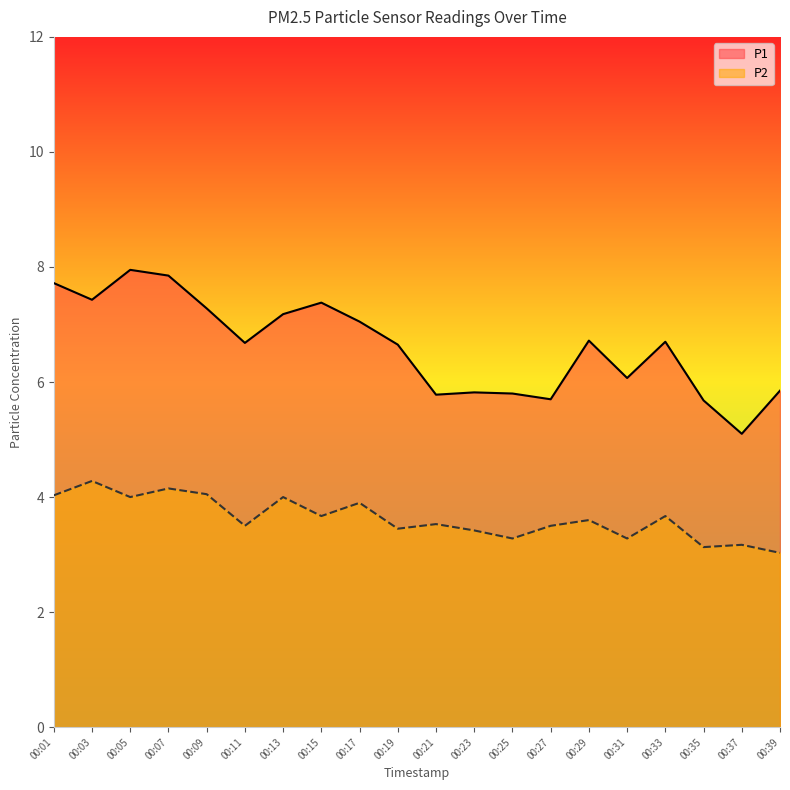

What is the value of the P1 point at the 11th from the left?

5.8